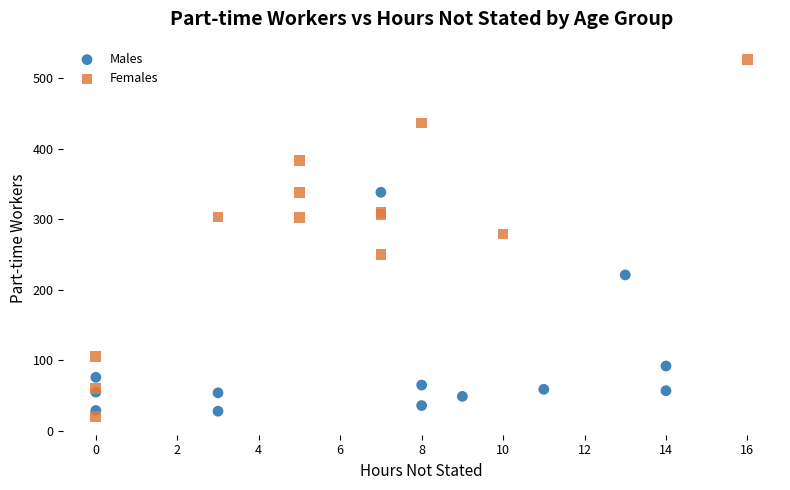

Which series reaches the maximum Y coordinate?

Females